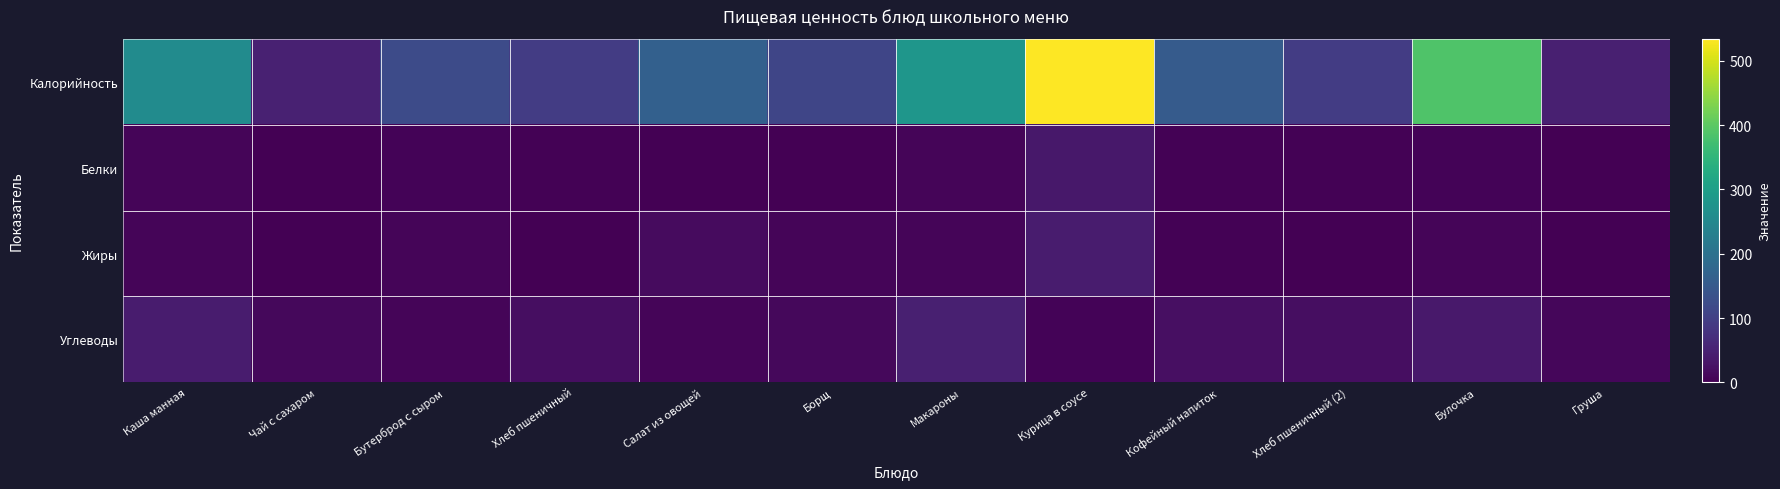

Which has a higher value, Салат из овощей or Каша манная?

Каша манная